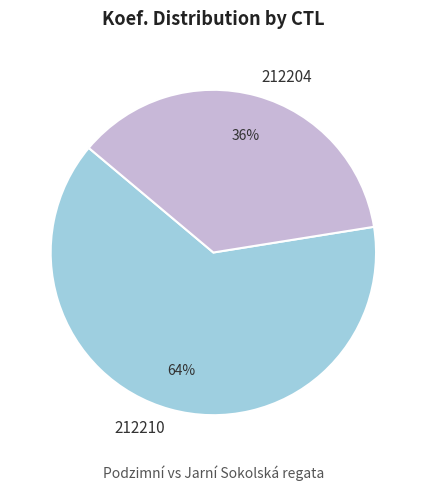

Is it true that 212210 is 64% of the pie?

True